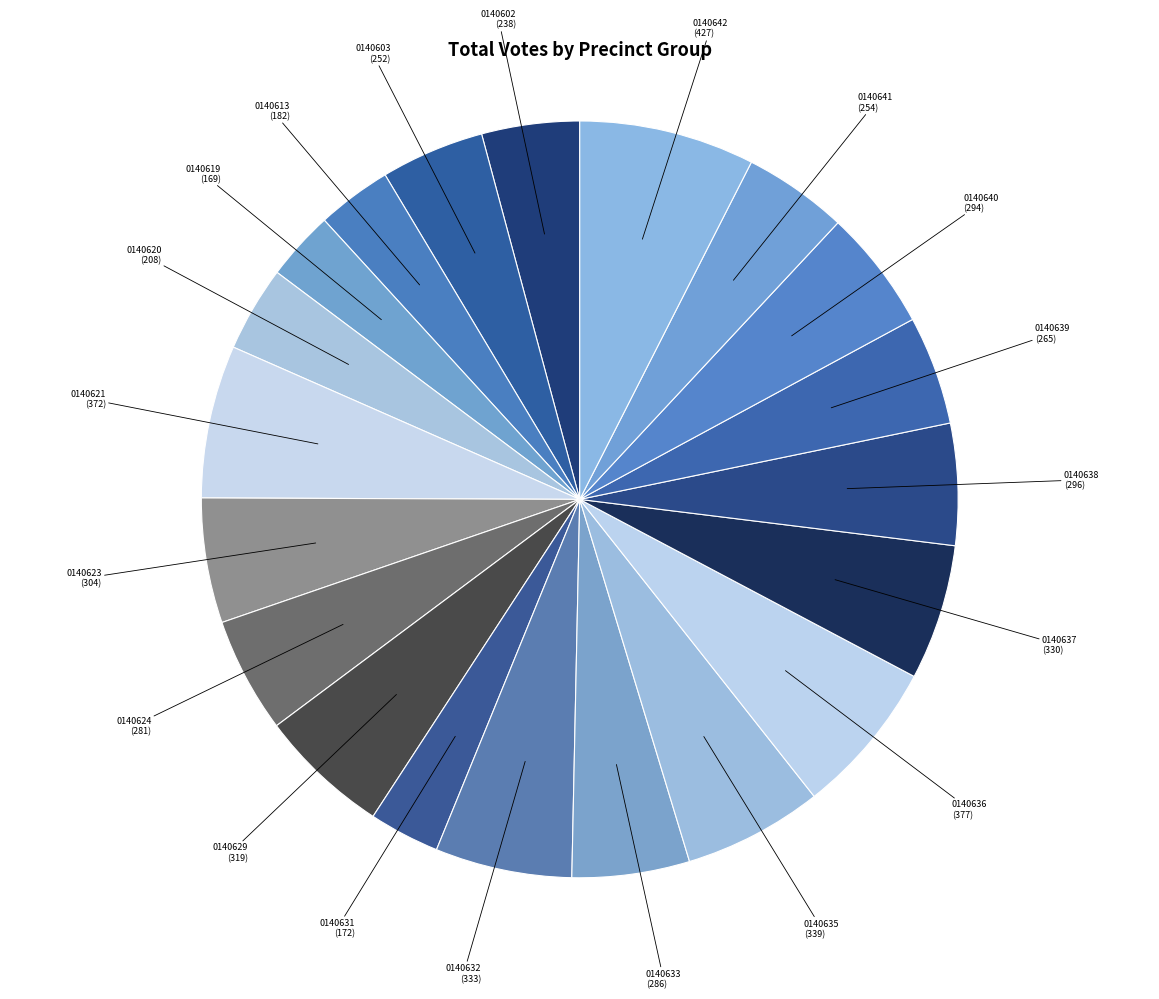

Combined, do 0140636 and 0140635 account for over 50%?

No